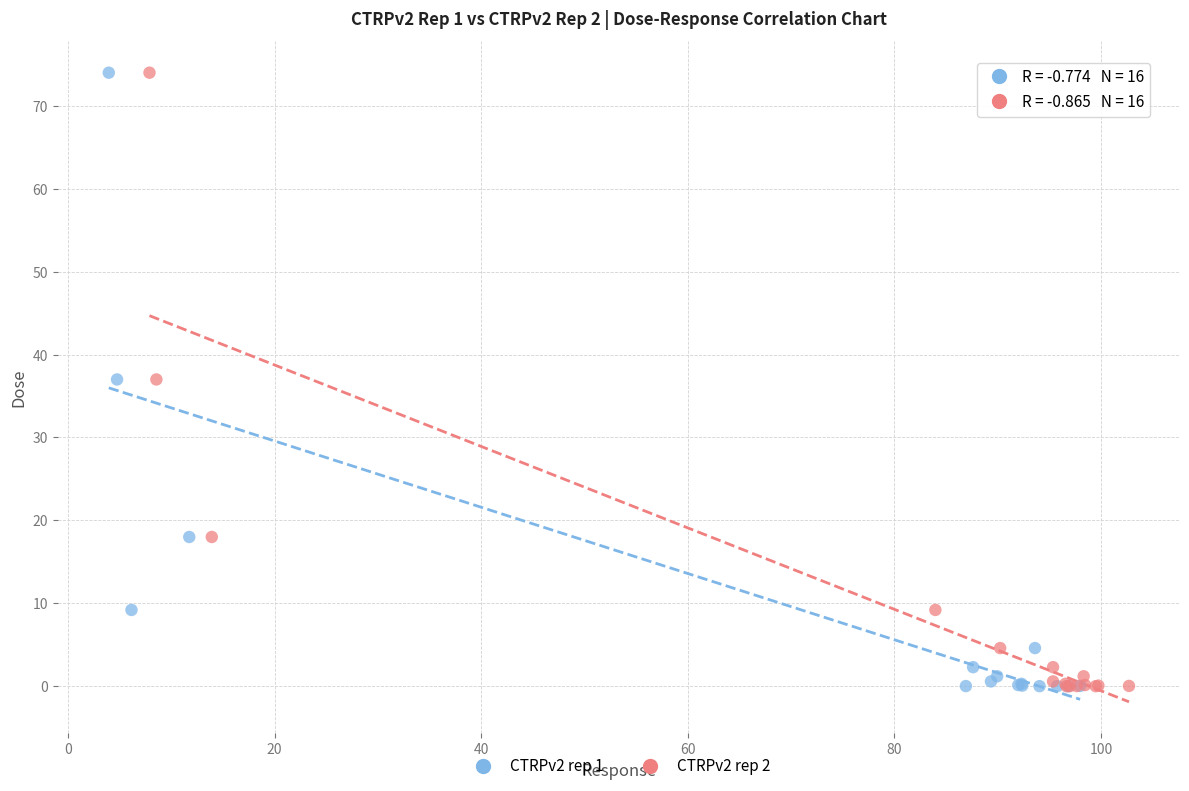

What are all the series names shown in the legend?

CTRPv2 rep 1, CTRPv2 rep 2